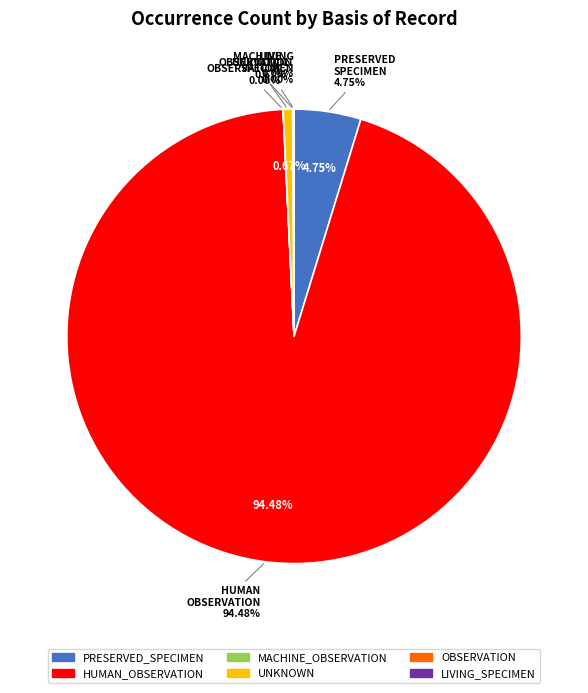

Which slice is the largest?

HUMAN_OBSERVATION